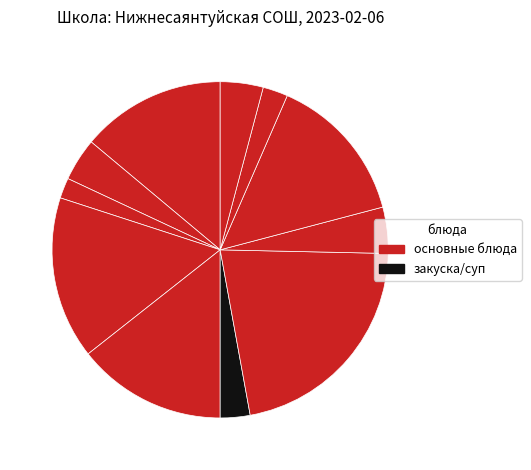

Rank the categories by value from lowest to highest.

хлеб, хлеб (обед), Суп гороховый, чай с молоком, чай с молоком (обед), макароны отварные, каша молочная рисовая, сок натуральный, сок натуральный (обед), кекс столичный, Сосиска отварная